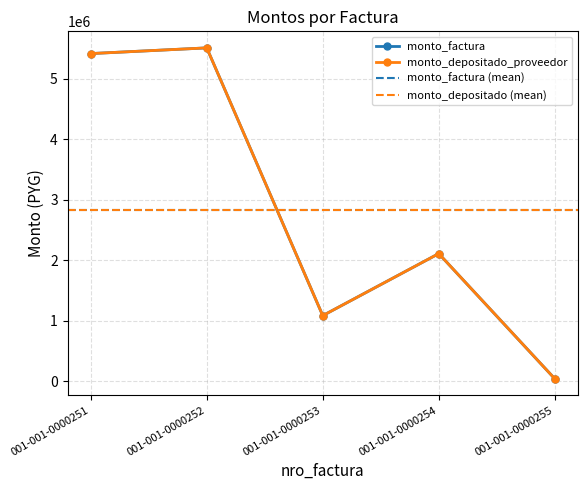

Is it true that monto_factura equals 2109000 at 001-001-0000254?

True